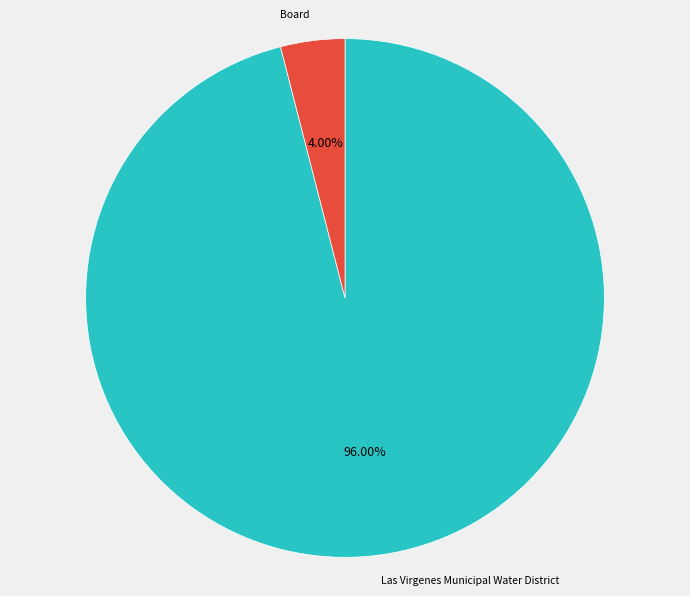

Does any single category account for the majority?

Yes